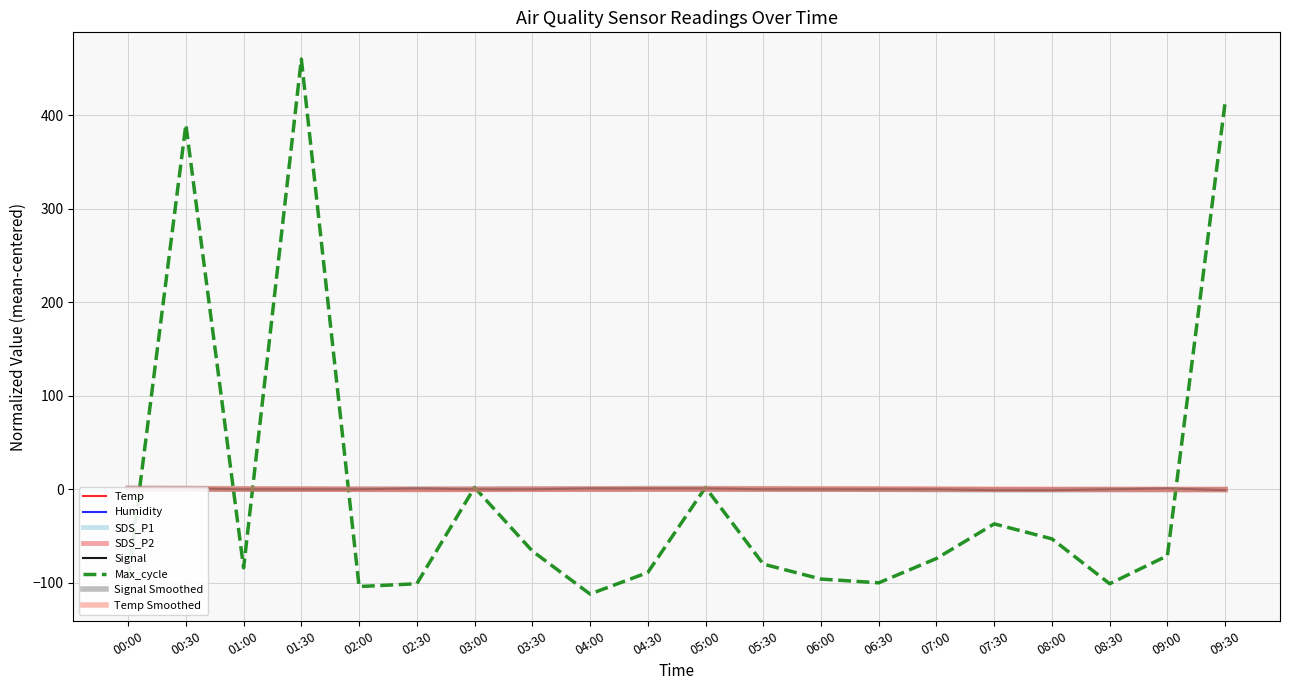

Between which two adjacent categories do Signal and Temp first intersect?

00:30 and 01:00